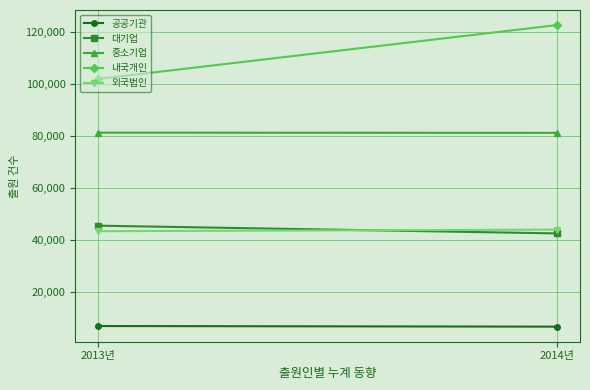

Which category has the lowest value across all series?

2014년